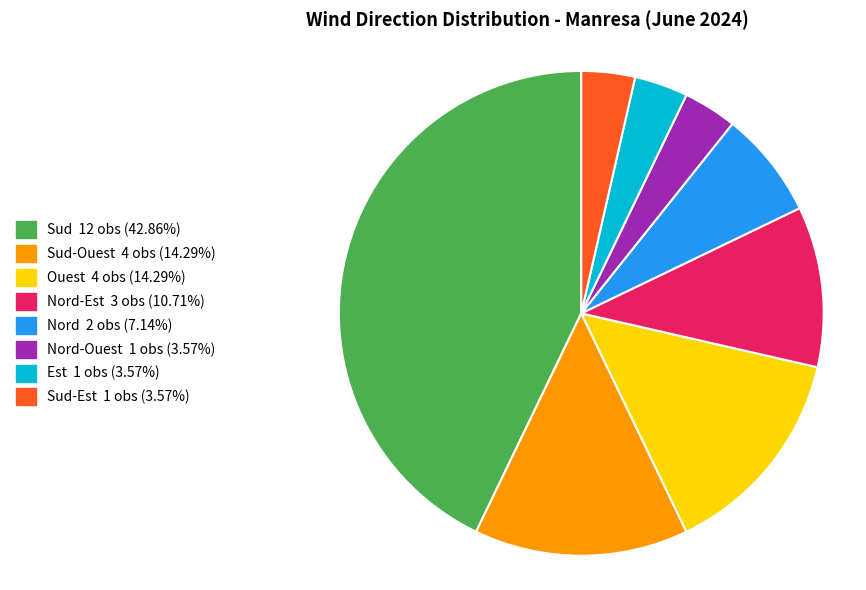

Is there a majority slice in this chart?

No